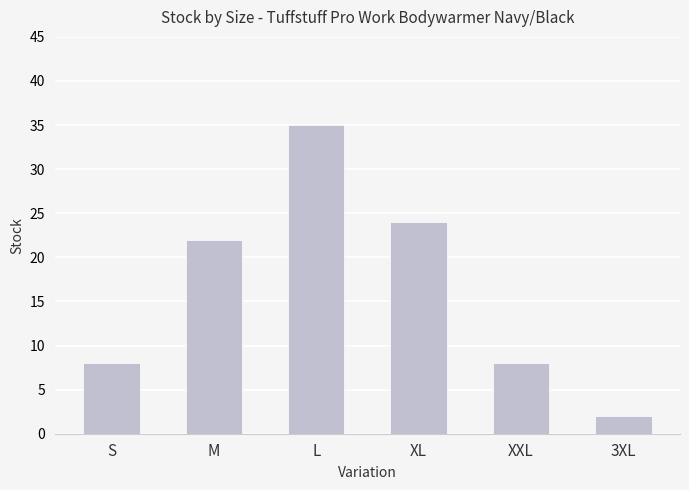

What position from the left is S?

1